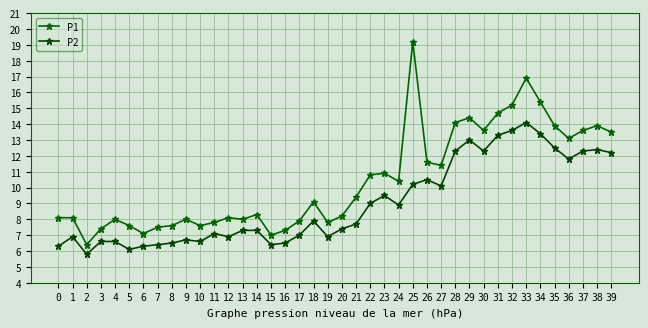

True or false: P1 and P2 intersect in this chart.

False